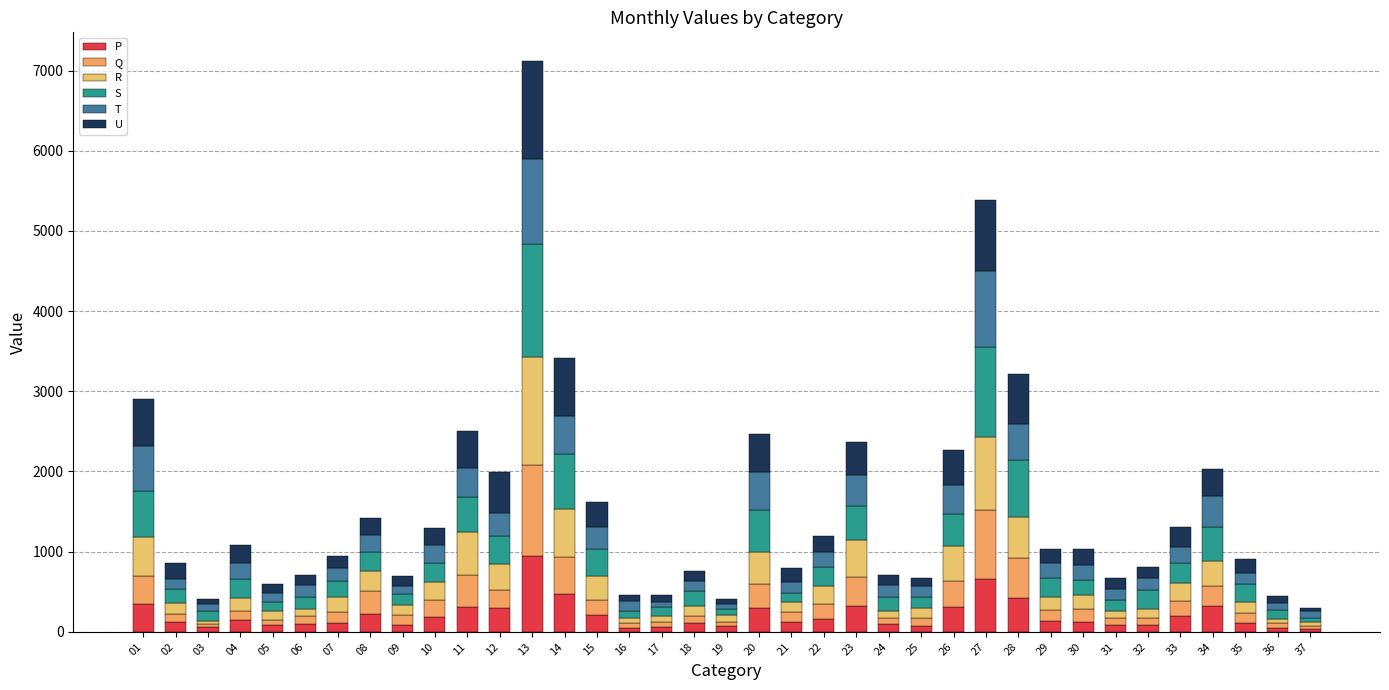

List the series in order of their peak value, lowest first.

P, T, Q, U, R, S